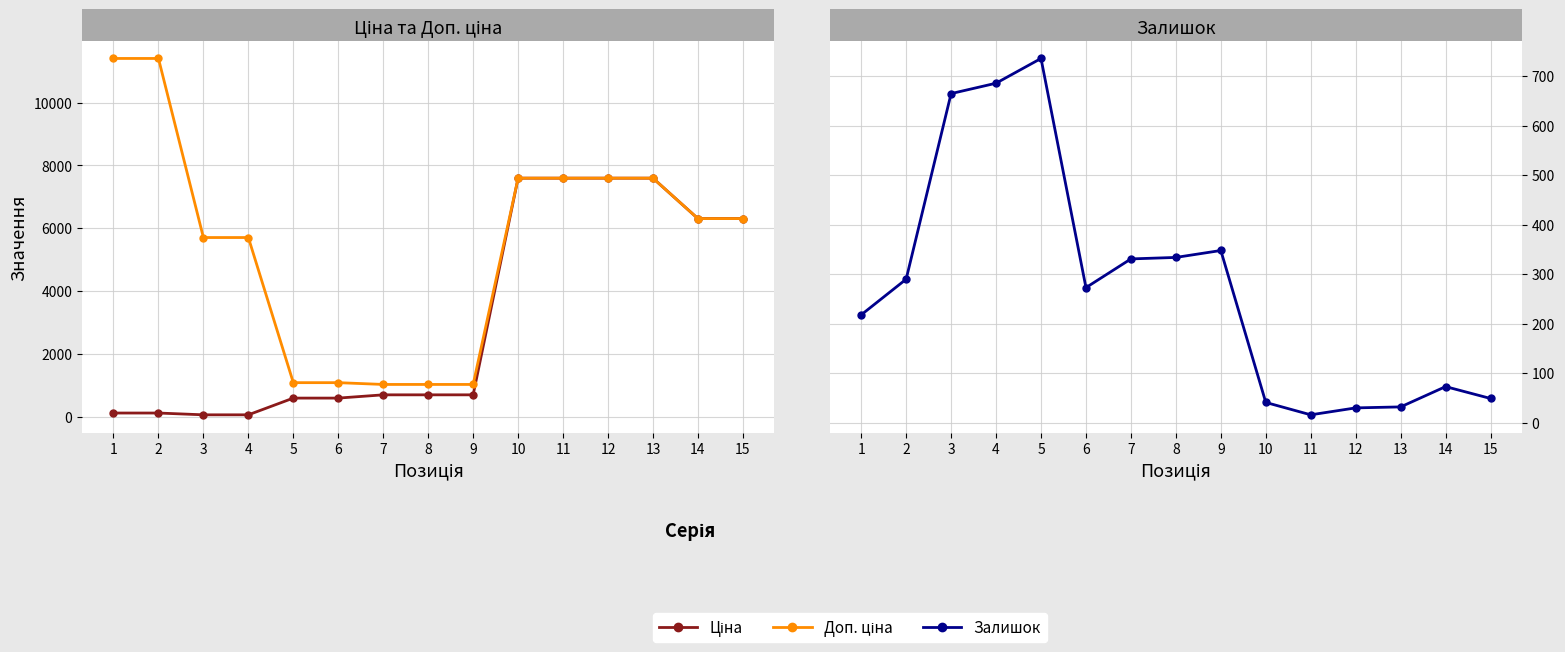

What is the lowest value of the Доп. ціна series?

1024.6